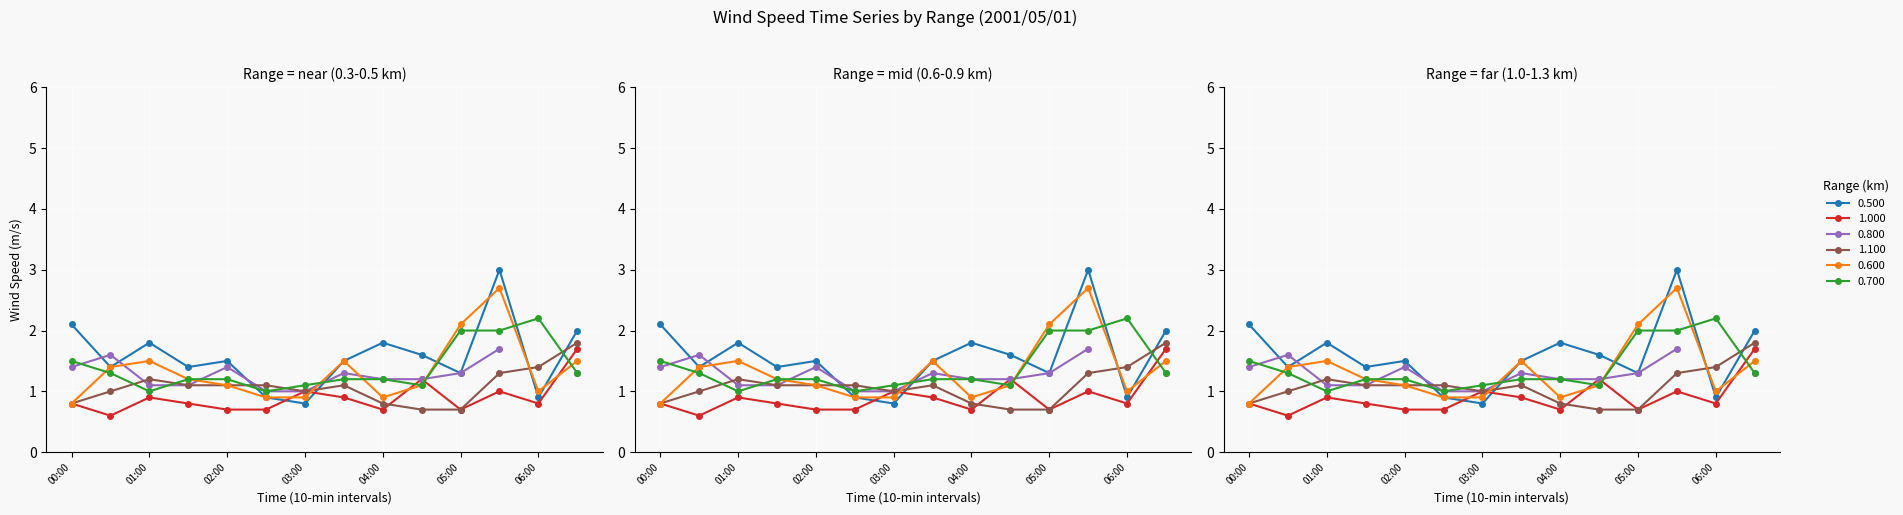

After their last crossing, which series has the higher values: 0.600 or 0.700?

0.600